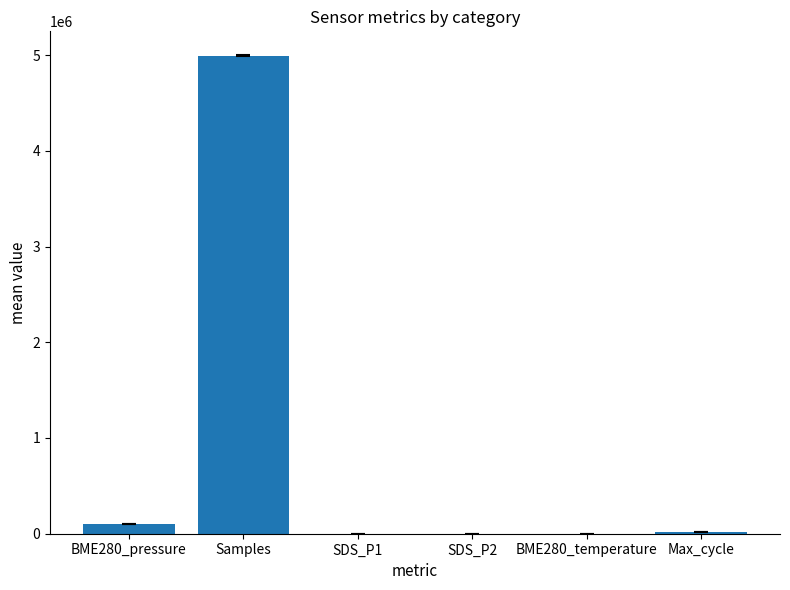

What is the change in value from Samples to SDS_P2?

-4991389.6